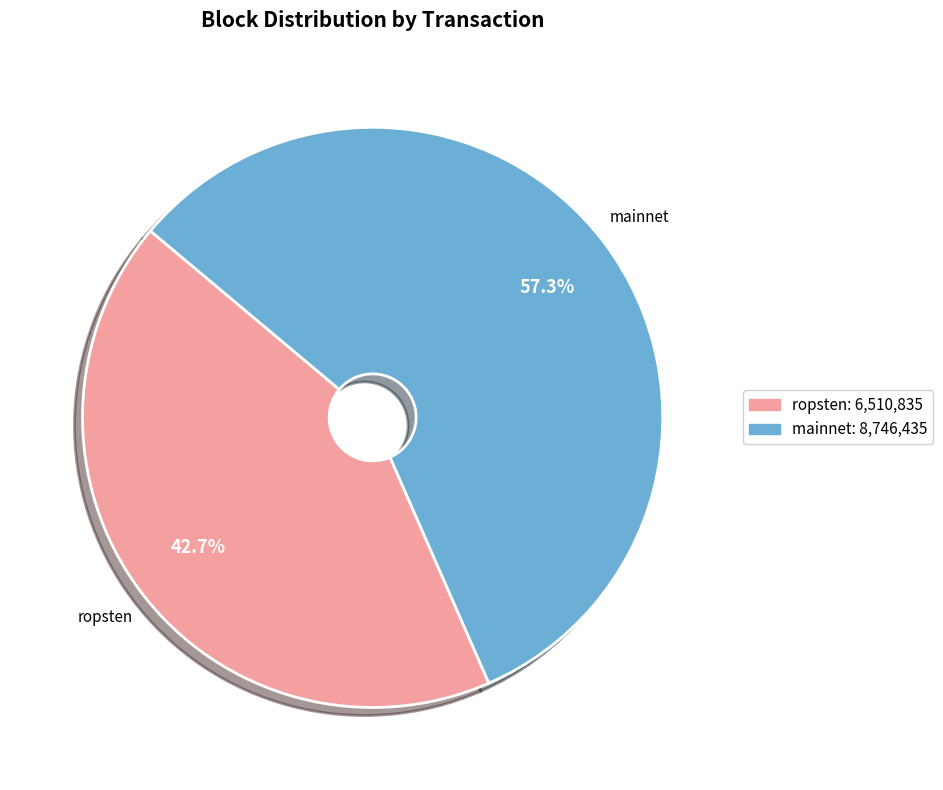

Does any single category account for the majority?

Yes